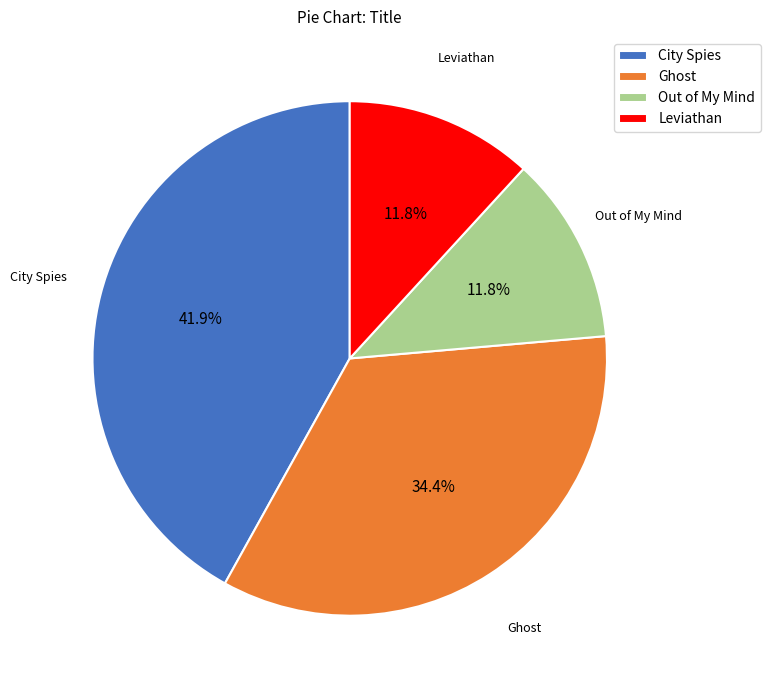

Do Ghost and Out of My Mind together represent more than half of the pie?

No